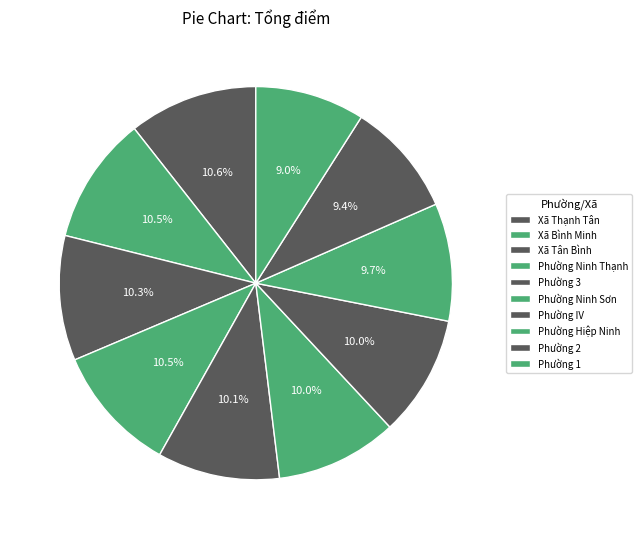

What is the total percentage of Phường 1 and Xã Tân Bình?

19.3%